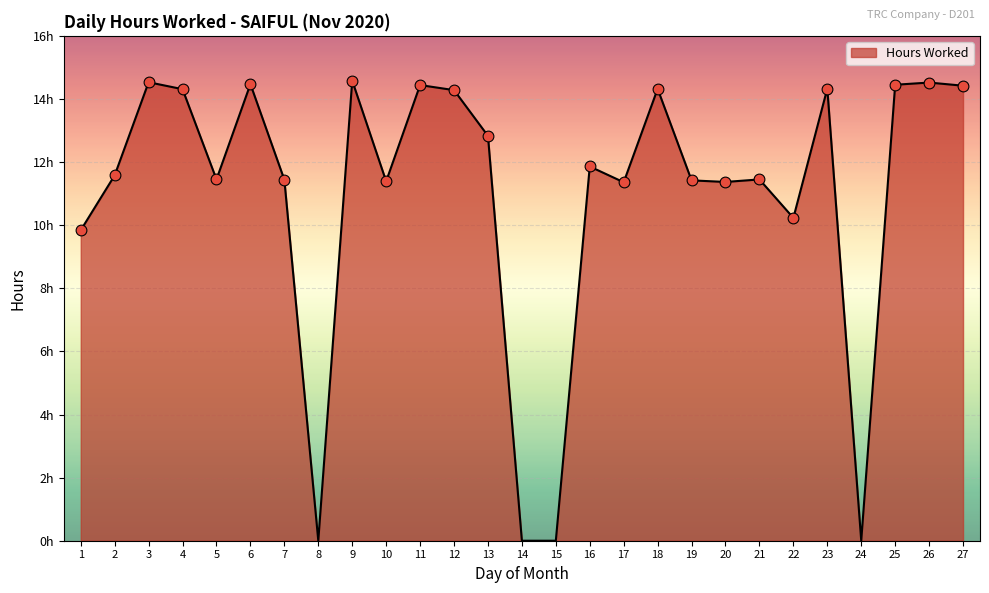

Between 9 and 6, which is larger?

9